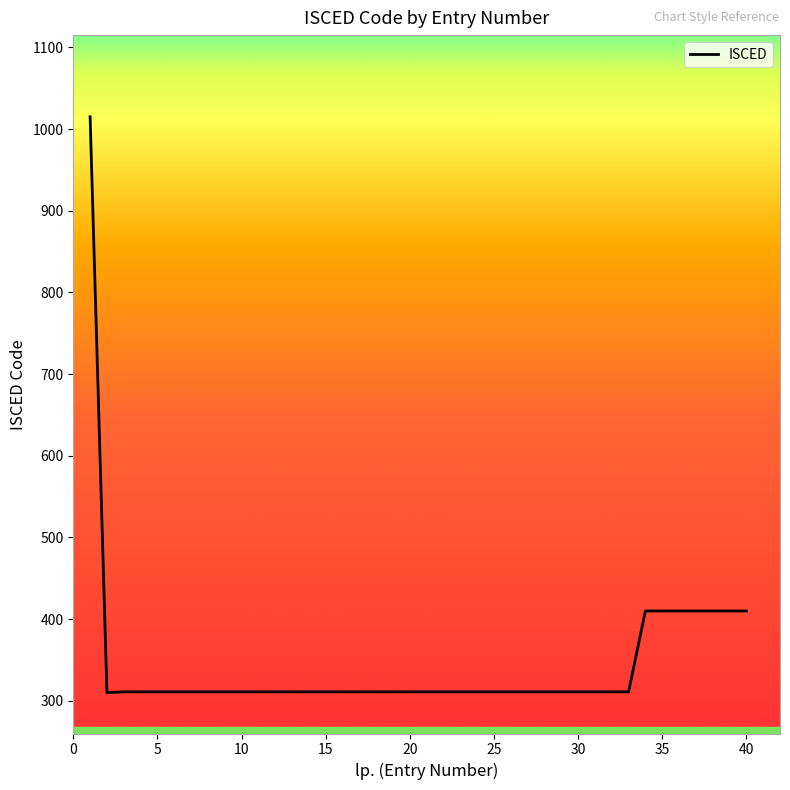

What is the minimum value shown in the chart?

310